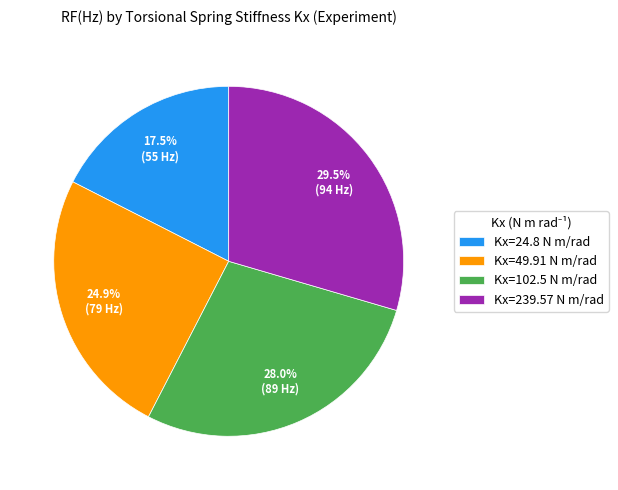

How many slices are in this pie chart?

4